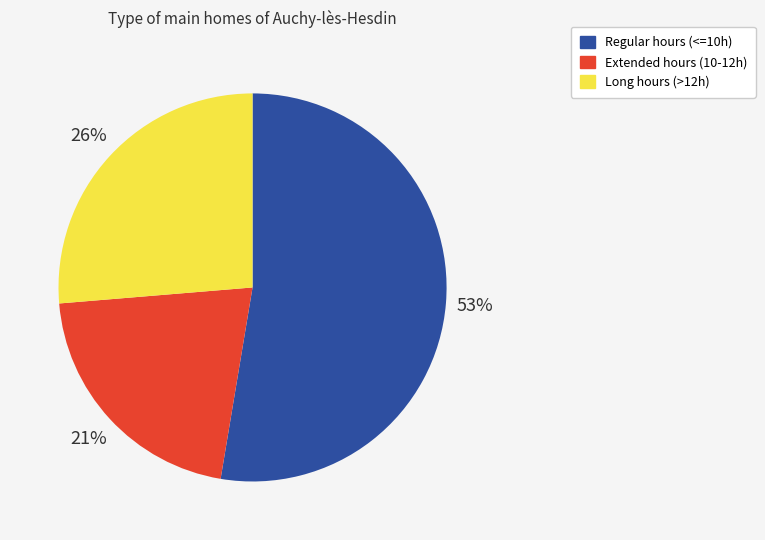

Count the number of slices in the pie.

3